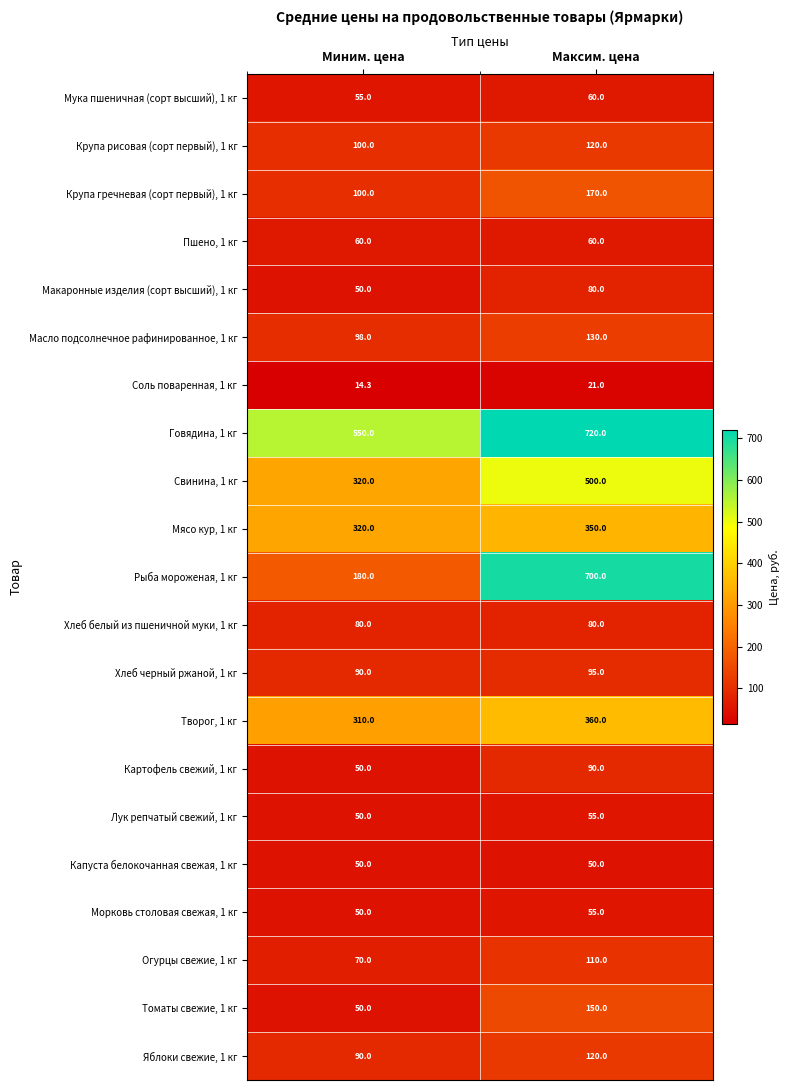

Which series has the widest spread of values?

Рыба мороженая, 1 кг